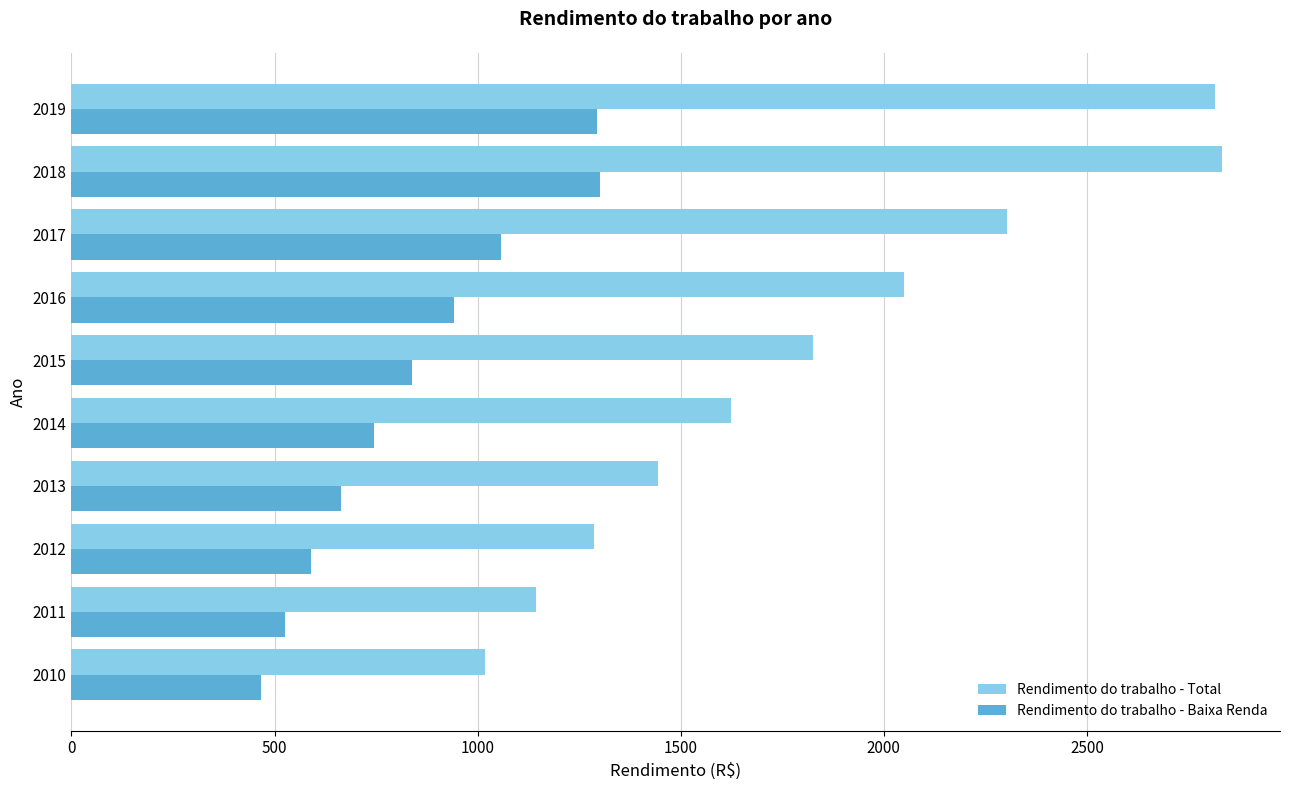

At which label does Rendimento do trabalho - Total reach its minimum?

2010